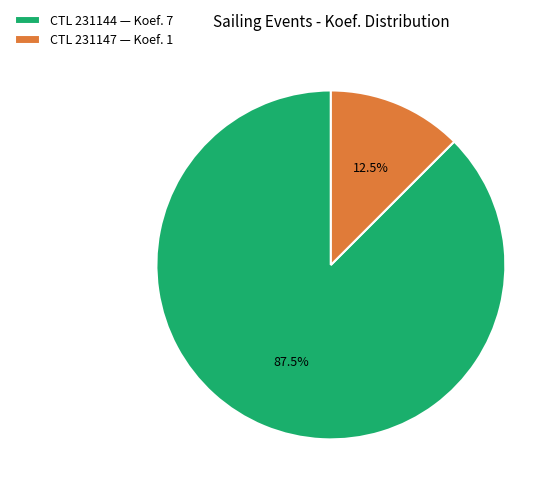

Do CTL 231144 — Koef. 7 and CTL 231147 — Koef. 1 together represent more than half of the pie?

Yes